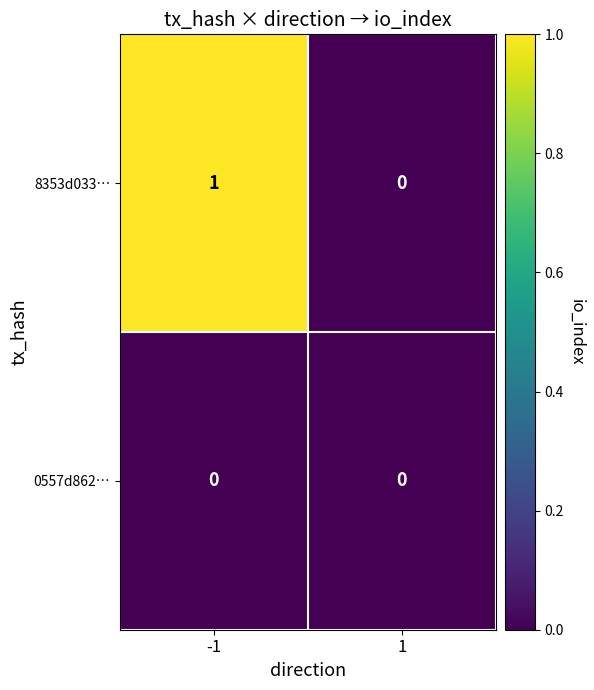

What is the maximum value shown in the chart?

1